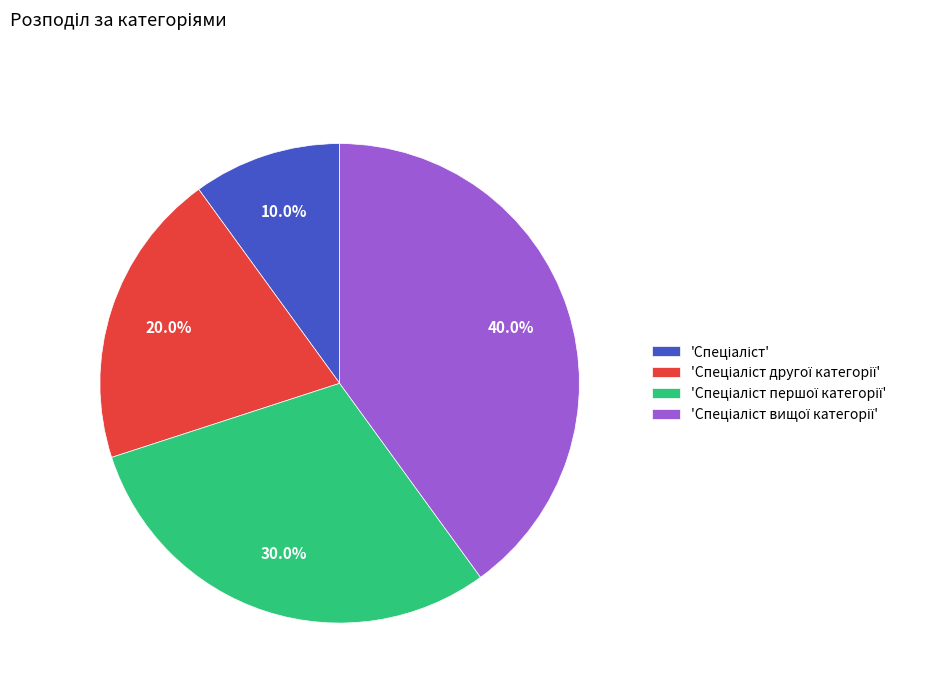

Is there any slice that represents more than half of the pie?

No